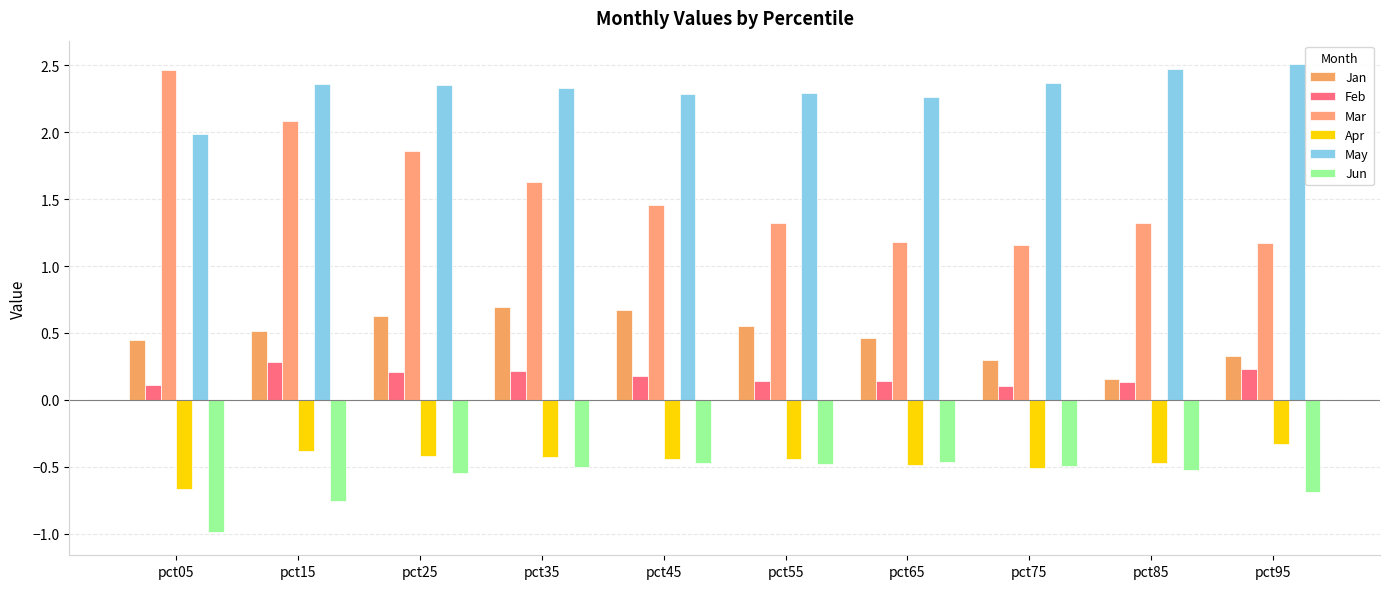

Which category has the lowest value across all series?

pct05